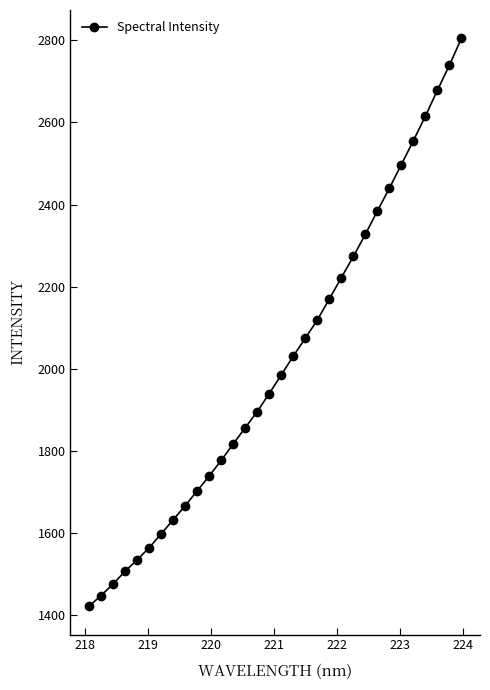

What is the smallest value displayed?

1421.6